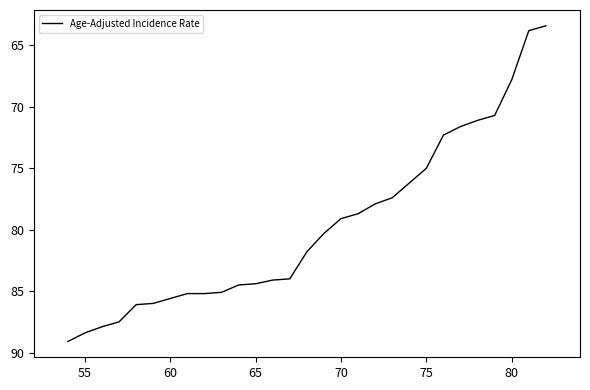

How many series are shown in this chart?

1